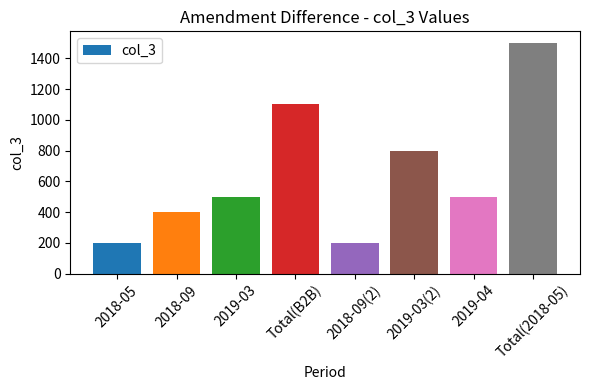

Which has a higher value, 2018-09(2) or 2019-03(2)?

2019-03(2)